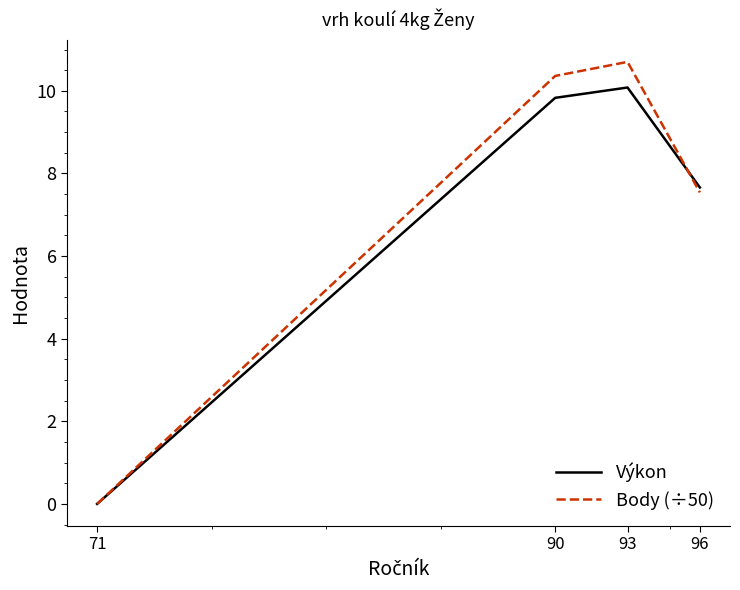

Is it true that Body (÷50) equals 0.0 at 71?

True